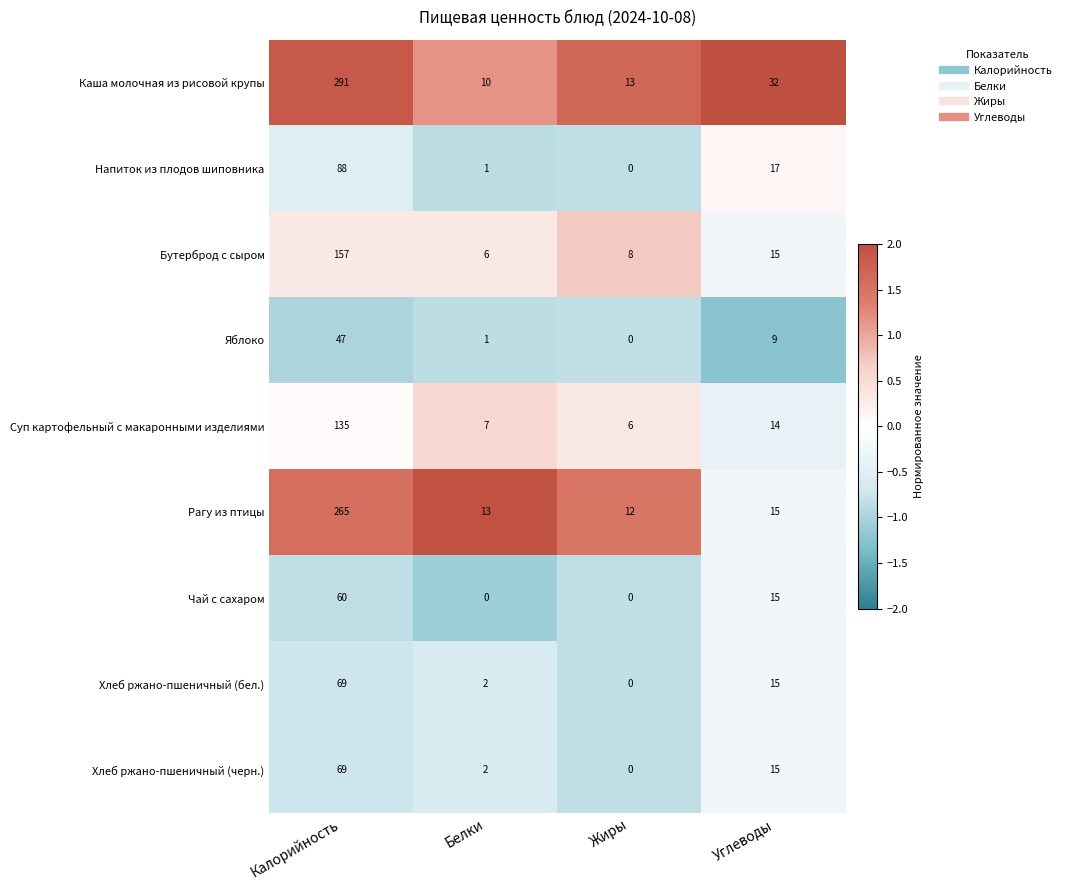

Rank the categories by Рагу из птицы value from lowest to highest.

Жиры, Белки, Углеводы, Калорийность